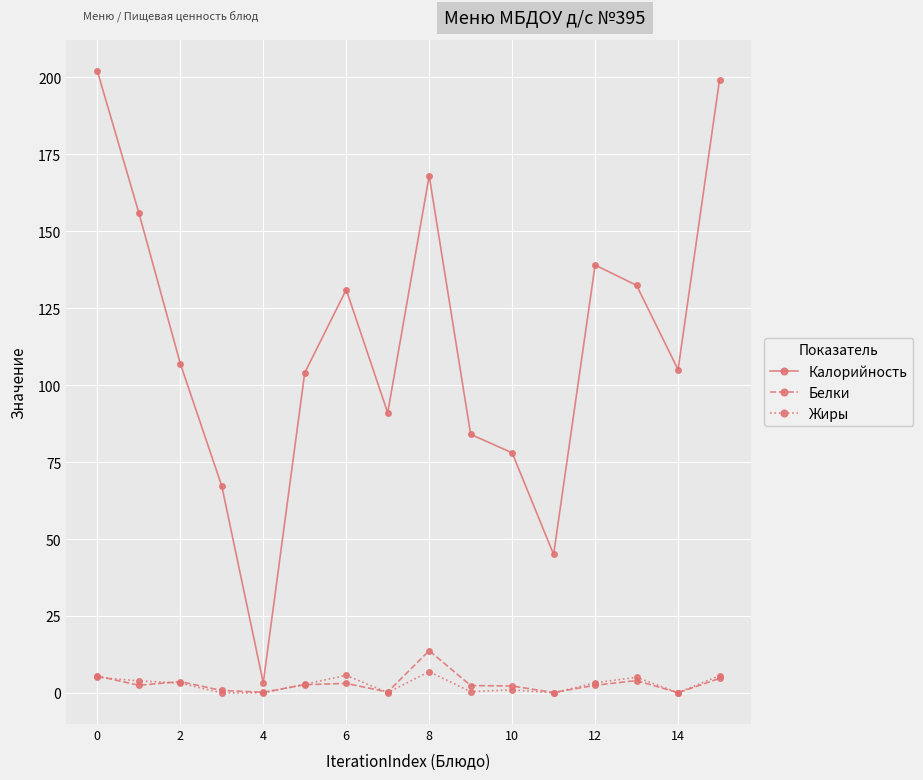

Which series has the largest total across all categories?

Калорийность